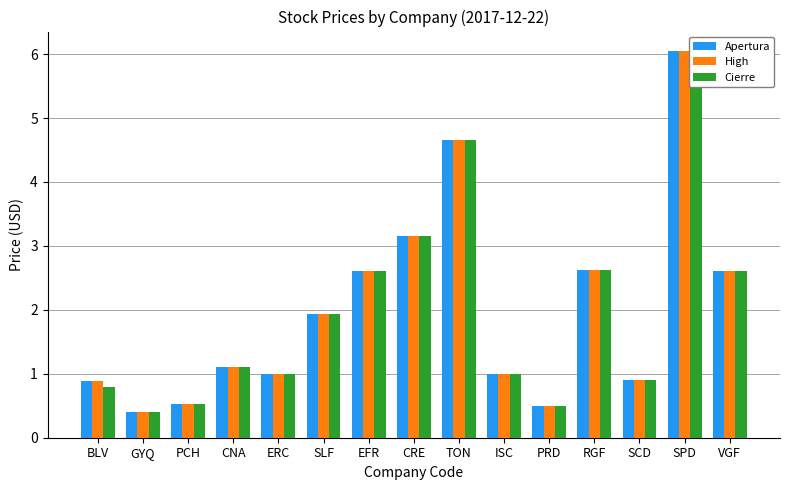

At which label does Cierre first exceed 1?

CNA